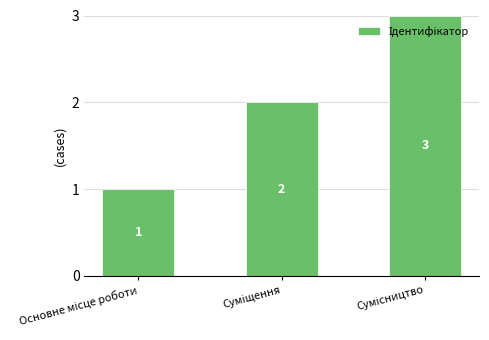

Count the values in the range 1 to 3.

3